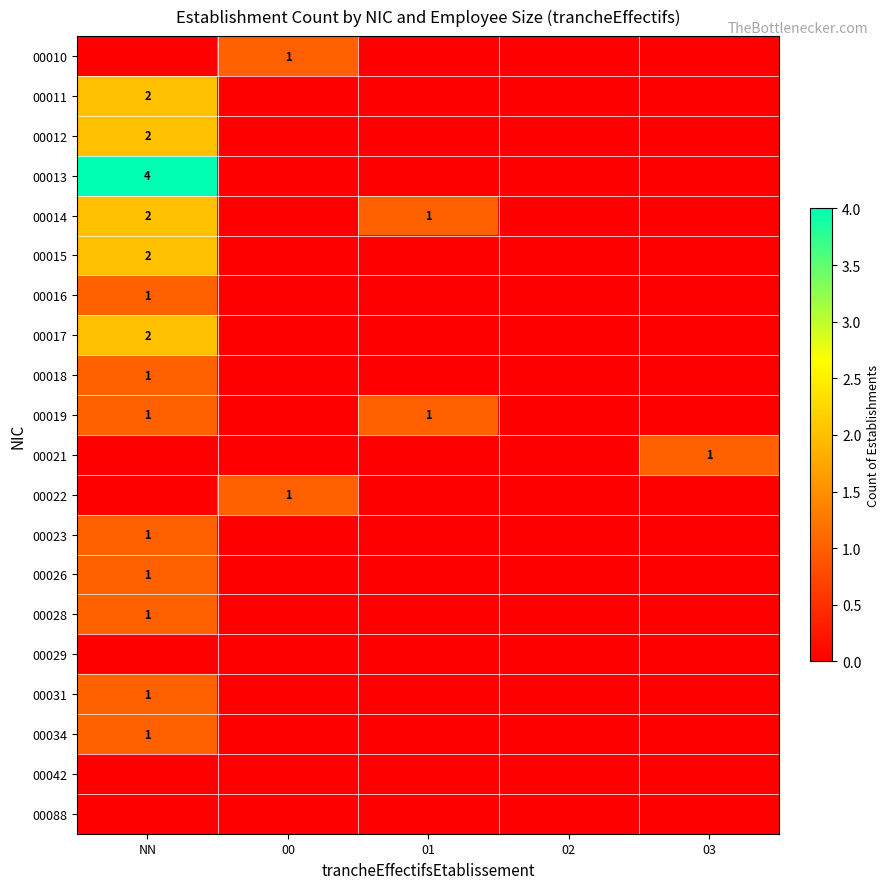

What is the greatest value displayed?

4